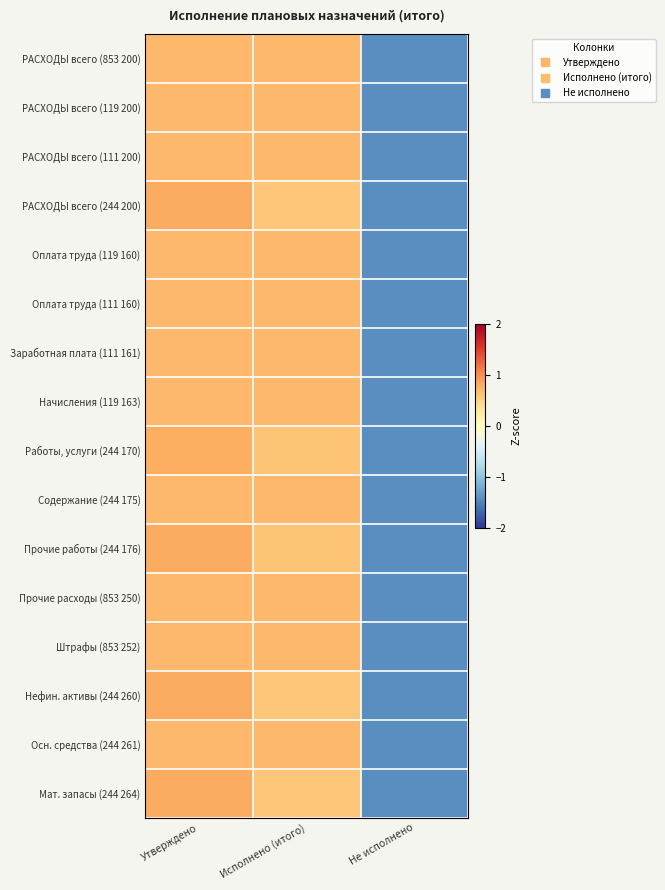

Count the number of data series in this chart.

16